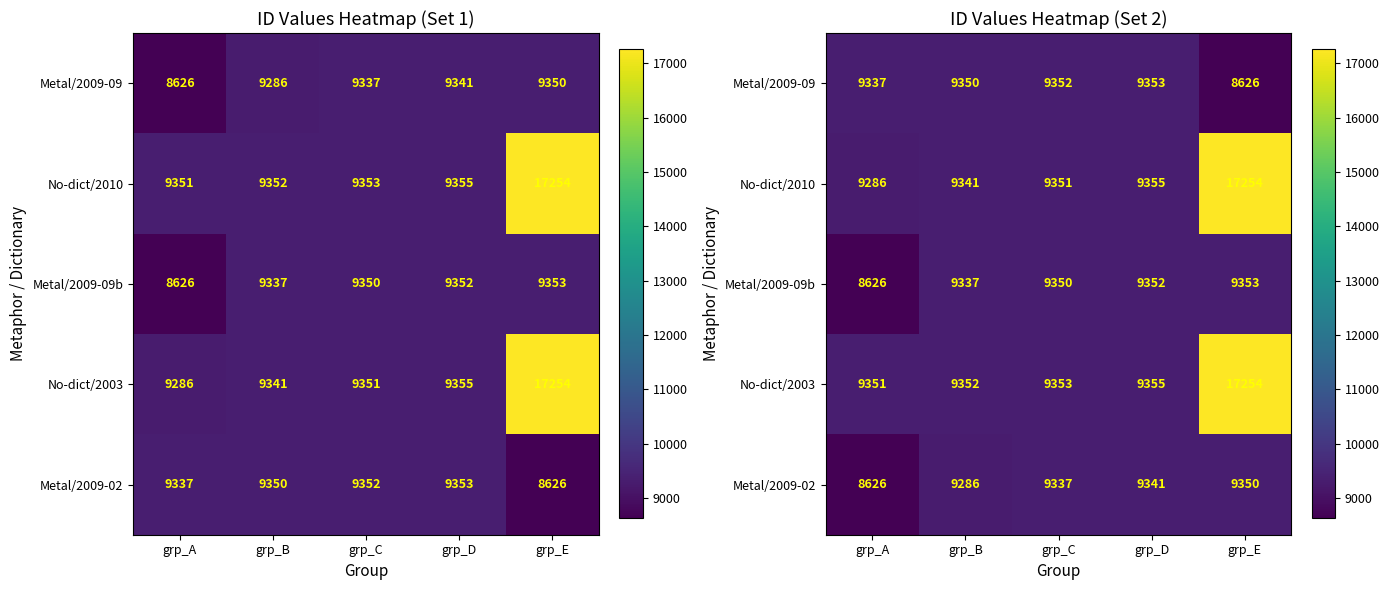

At how many categories does at least one series exceed 9572?

1